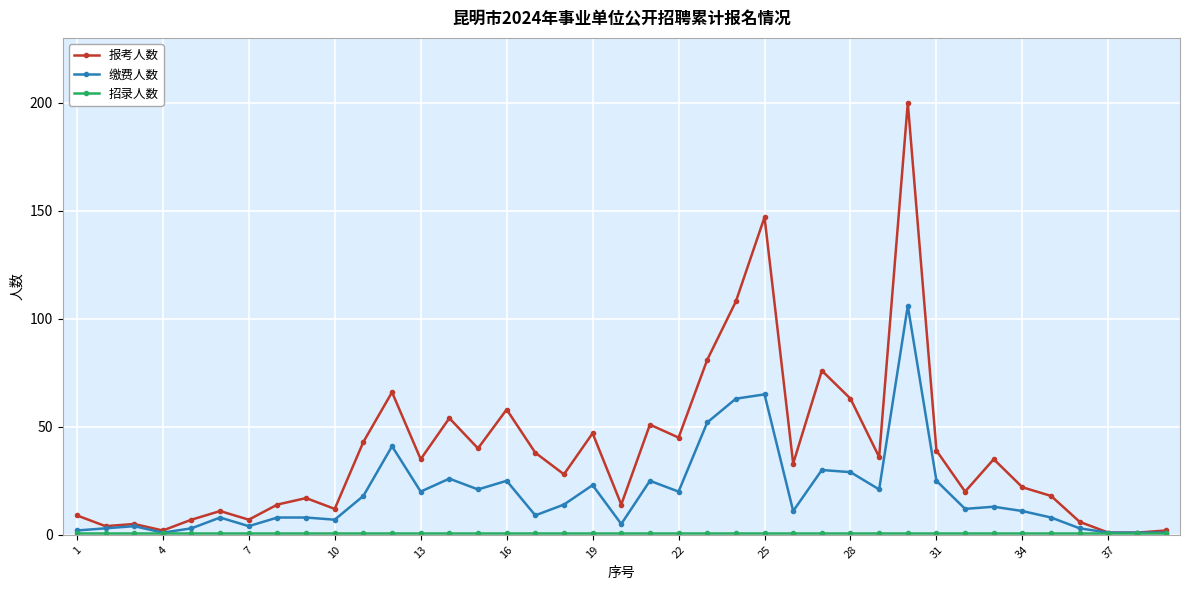

How many values in the 缴费人数 series are below 12?

19